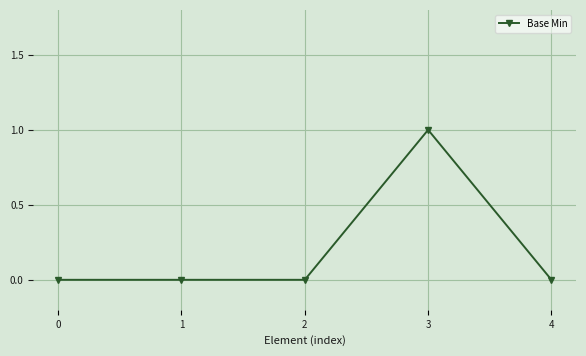

Reading right to left, transcribe all the data shown in this chart.

4=0	3=1	2=0	1=0	0=0